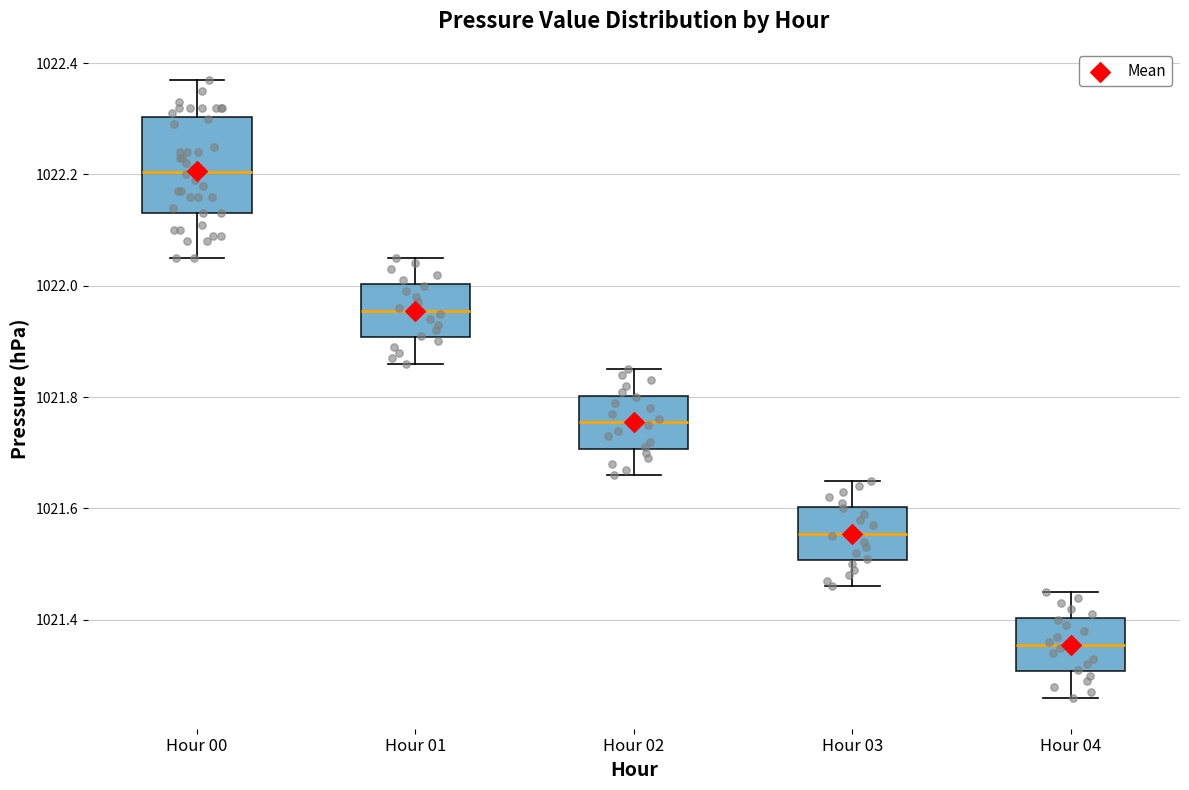

Where does the upper whisker of the box for Hour 03 end on the y-axis? The values are not printed on the chart, so give them approximately, as read against the axis.

1021.66